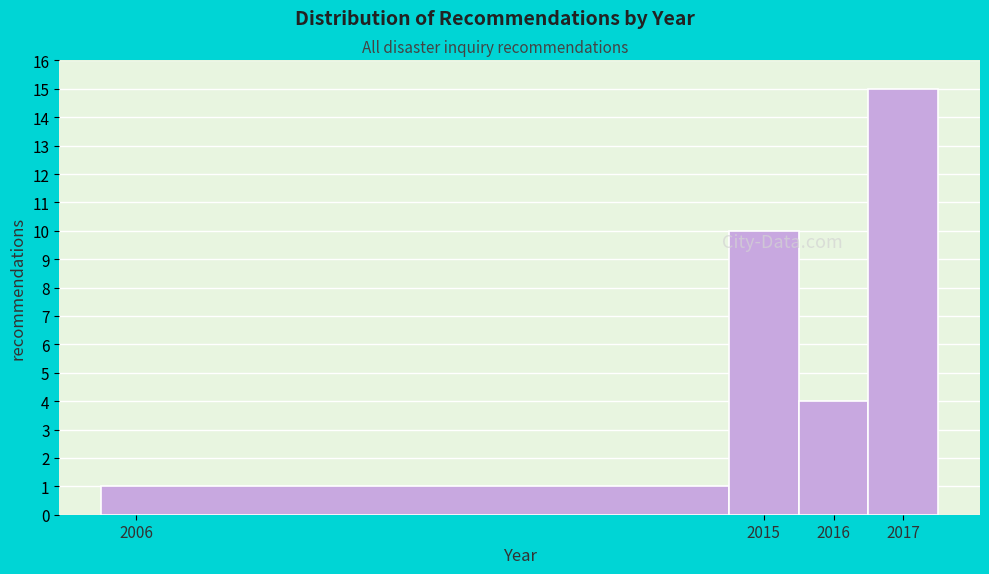

Reading left to right, transcribe this chart: for each bar, give the range it covers on the x-axis and its height. The values are not printed on the chart, so give them approximately, as read against the axis.

2005.5 to 2014.5: 1
2014.5 to 2015.5: 10
2015.5 to 2016.5: 4
2016.5 to 2017.5: 15